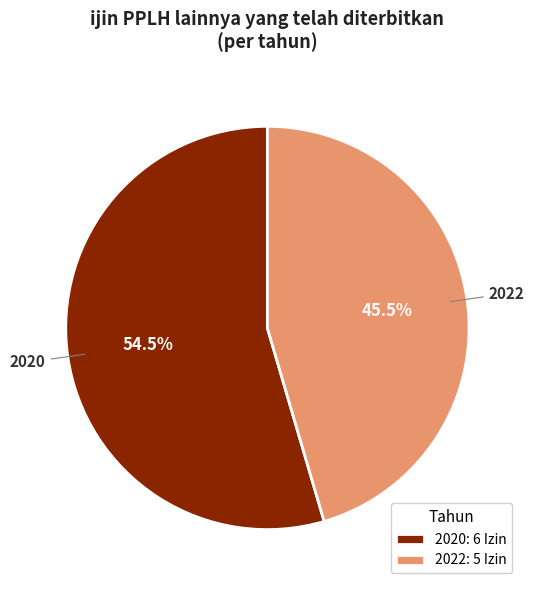

Combined, what portion of the pie is 2020: 6 Izin and 2022: 5 Izin?

100.0%